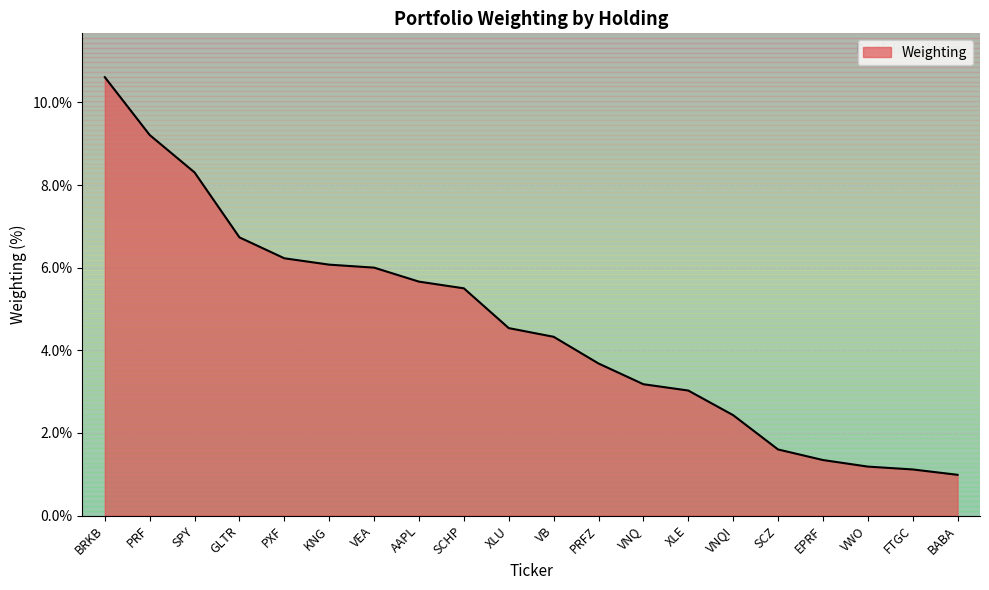

Read the value at PRFZ.

3.7